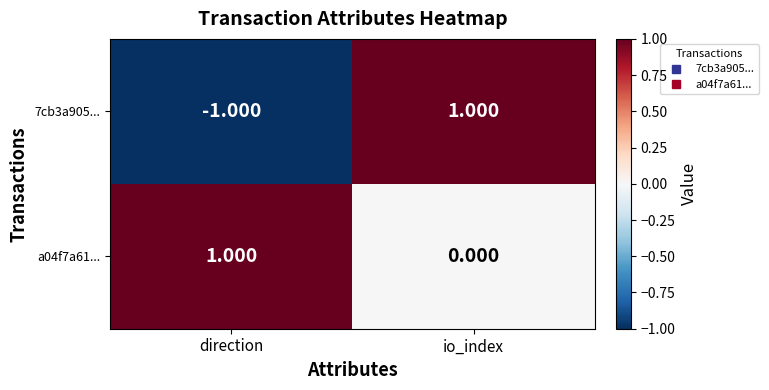

Which series has the largest total across all categories?

a04f7a61...